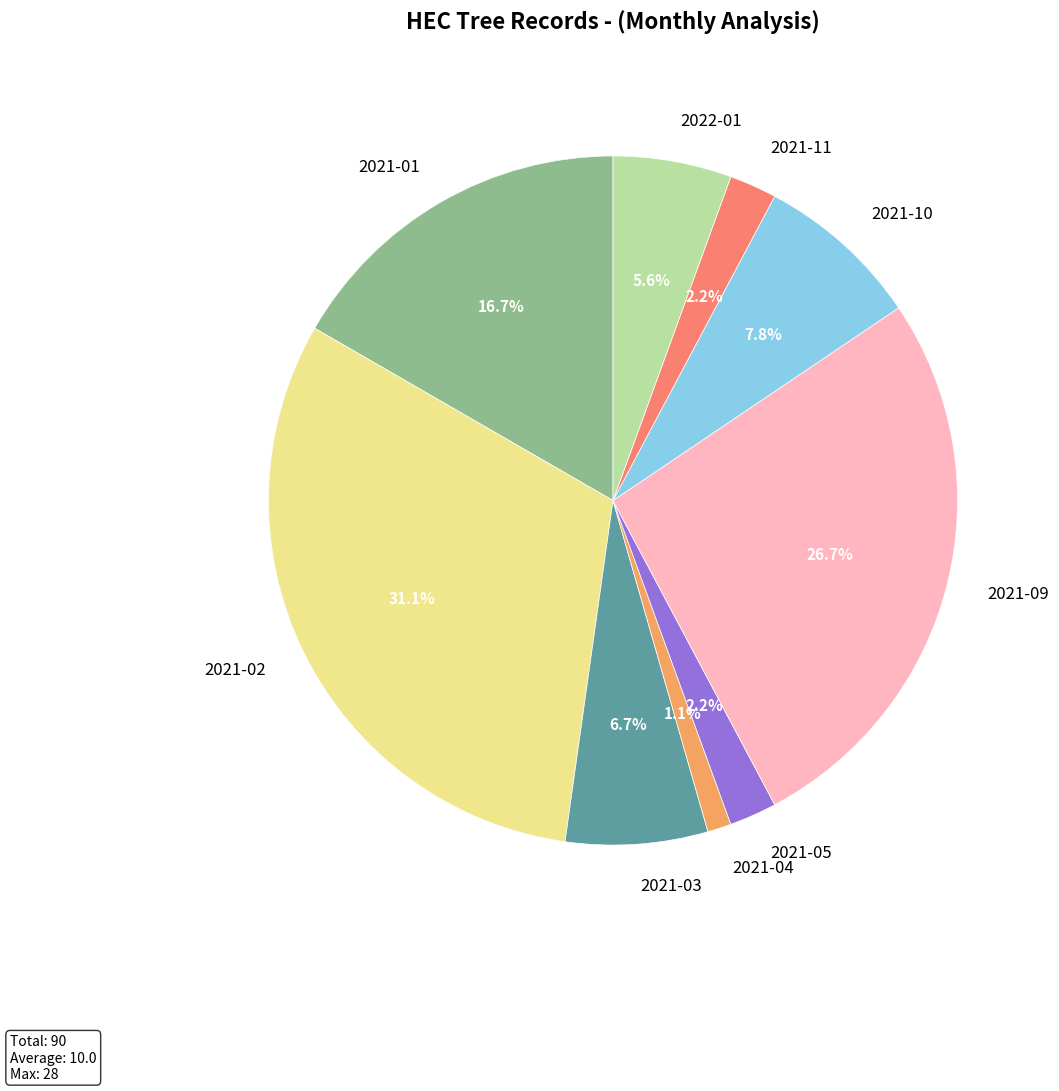

Does 2021-11 account for over 50% of the chart?

No